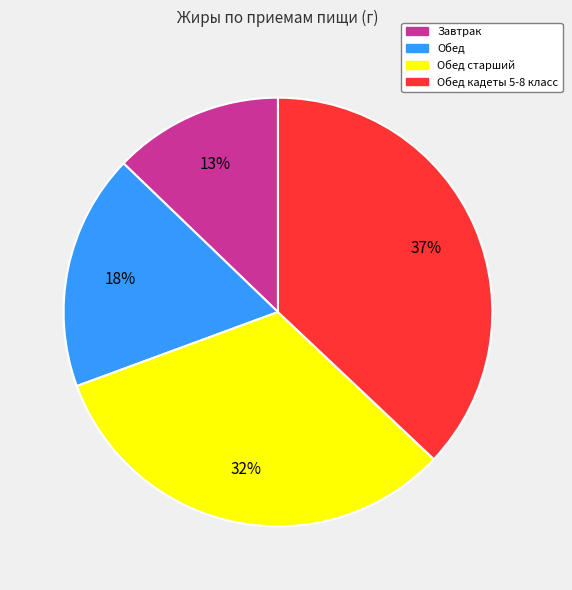

To the nearest percent, what is the average slice percentage?

25%